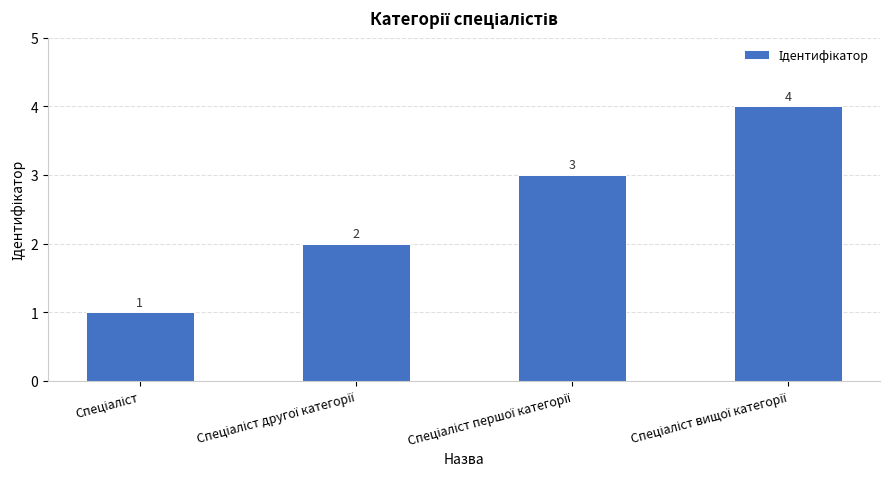

What is the value of the 3rd bar from the left?

3